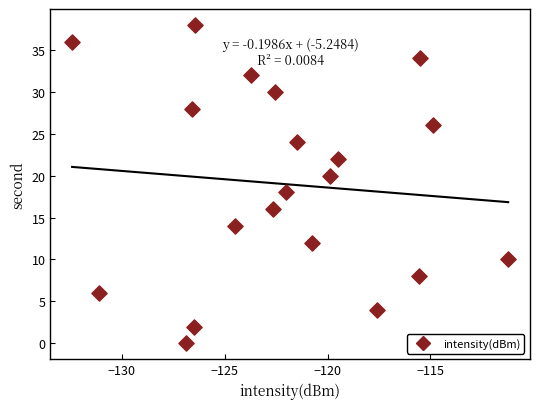

What is the range of Y values (max minus min)?

38